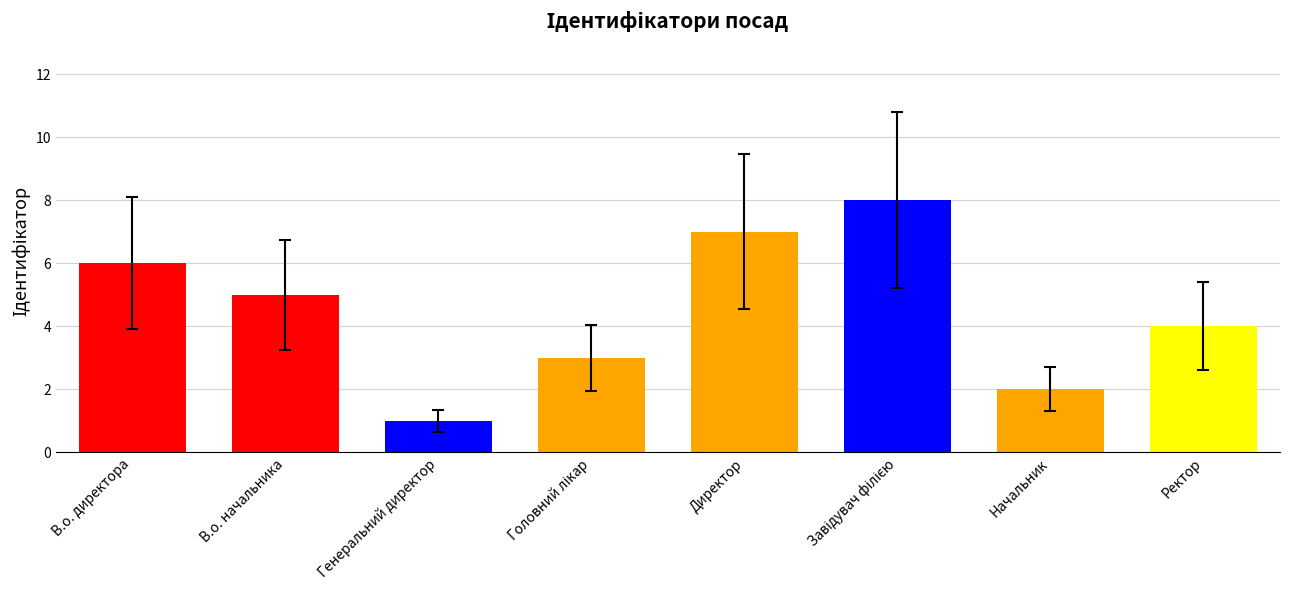

What is the label of the 4th bar from the right?

Директор